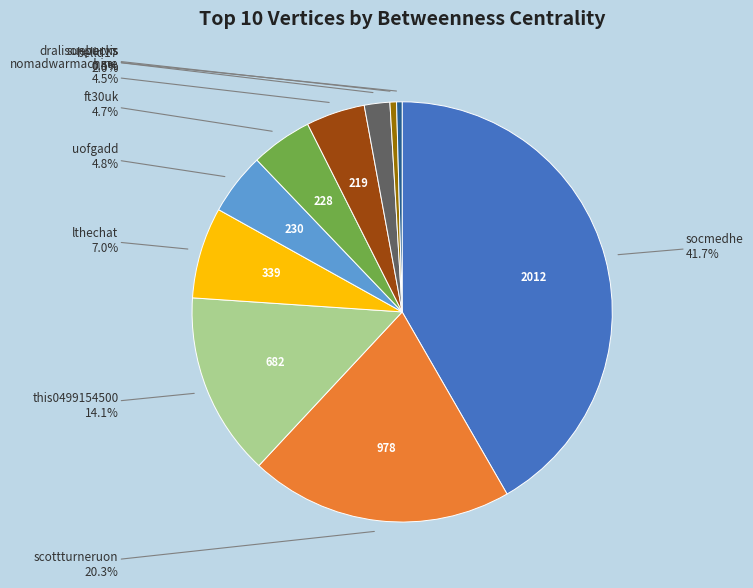

Which category has the biggest portion of the pie?

socmedhe